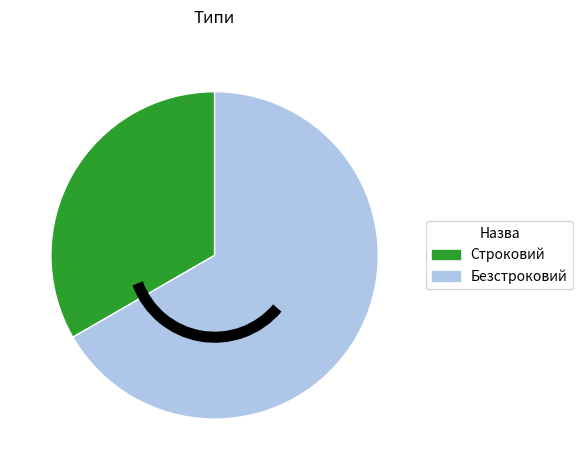

Which has a higher value, Безстроковий or Строковий?

Безстроковий